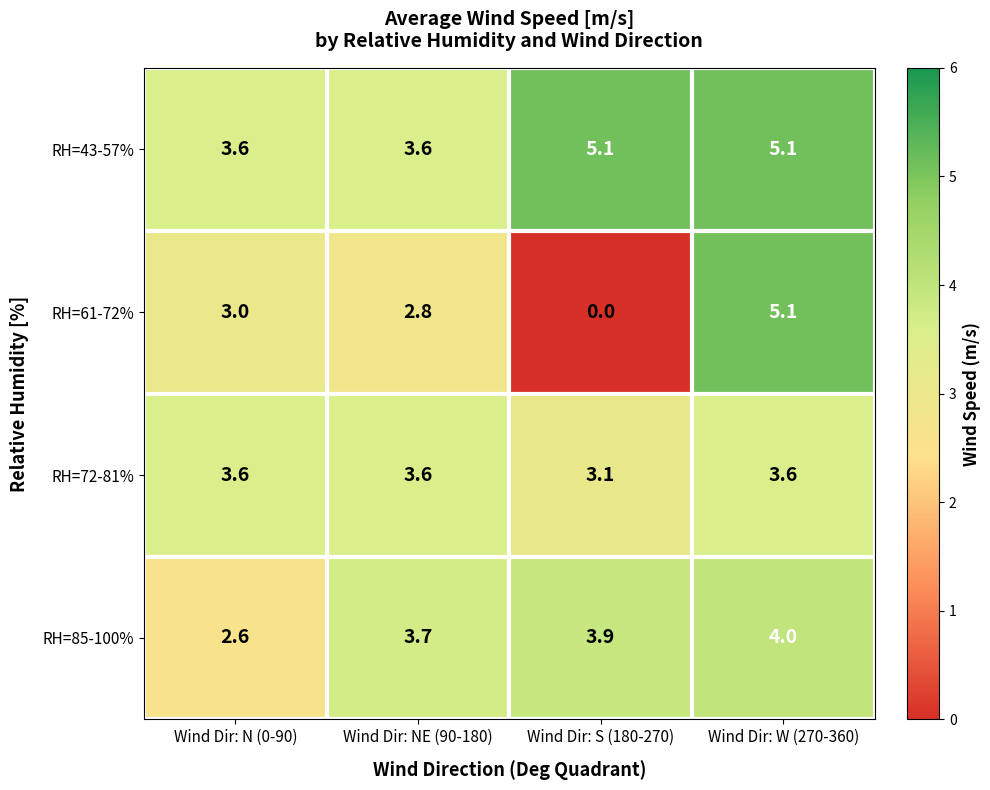

What is the greatest value displayed?

5.1